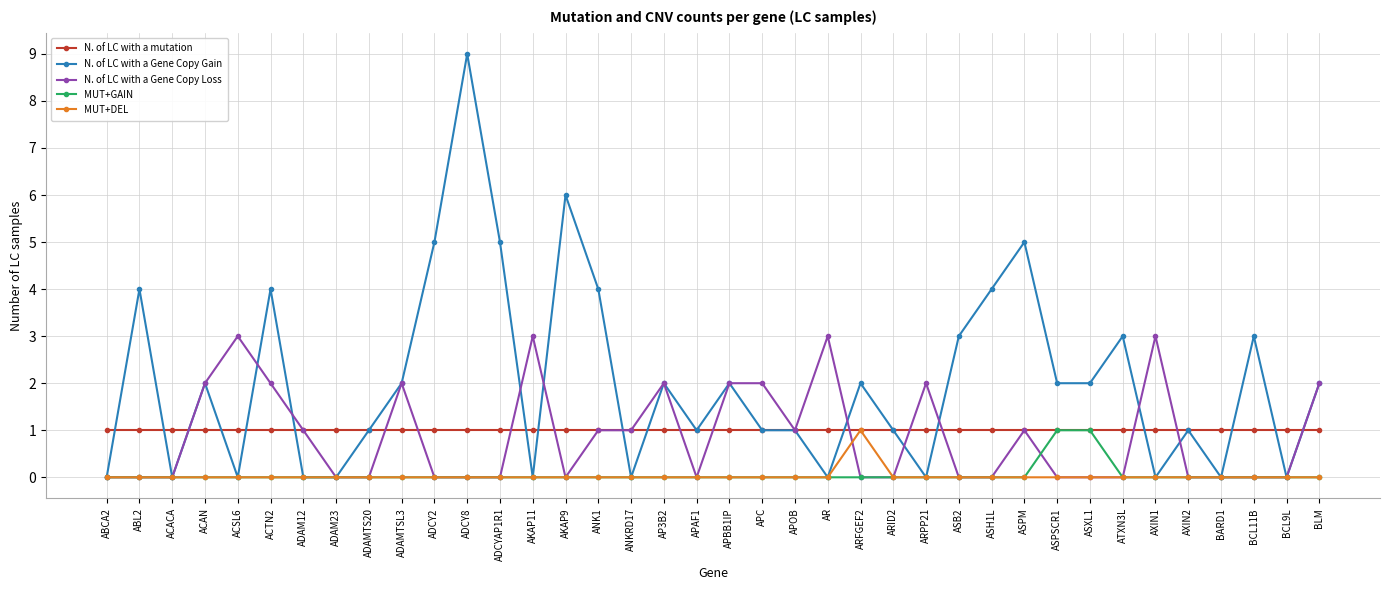

What is the highest value of the MUT+DEL series?

1